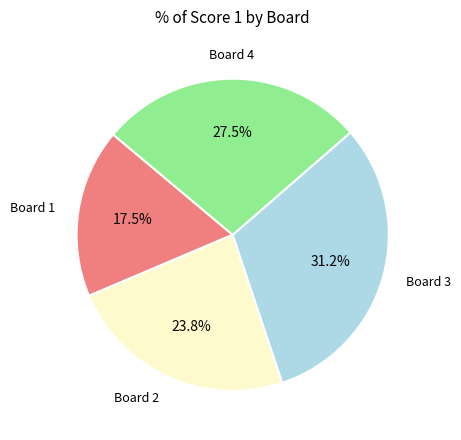

Does any single category account for the majority?

No